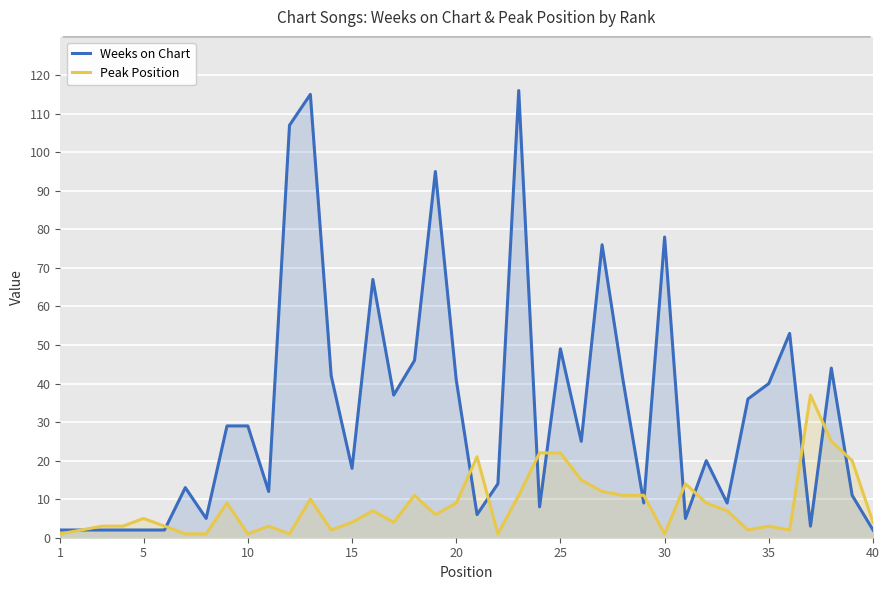

What is the highest value of the Weeks on Chart series?

116